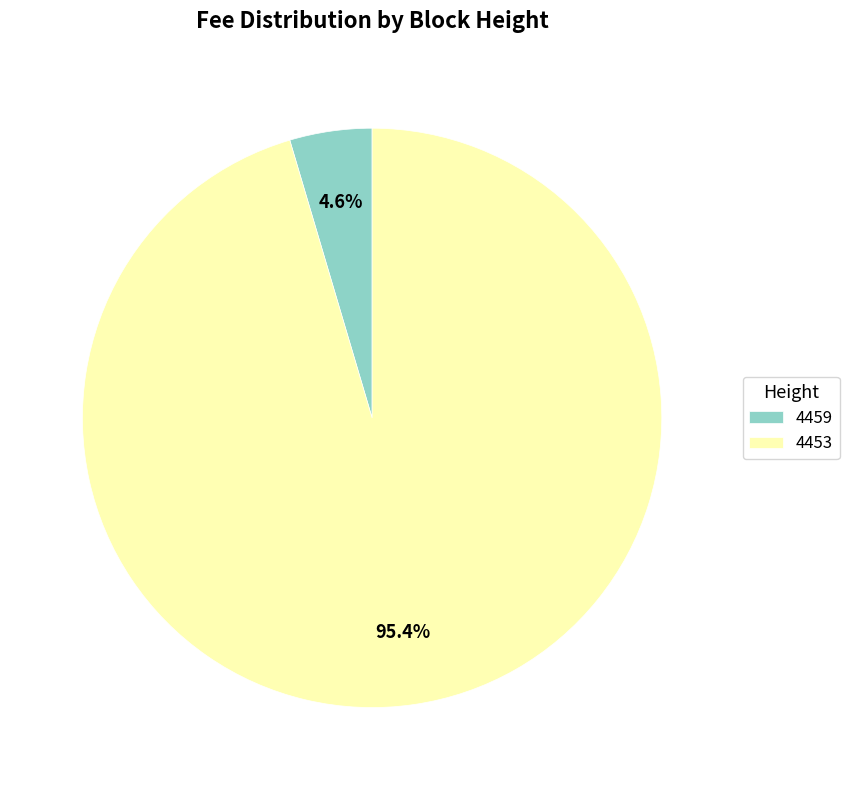

To the nearest percent, what is the difference between the 4459 and 4453 slice percentages?

91%